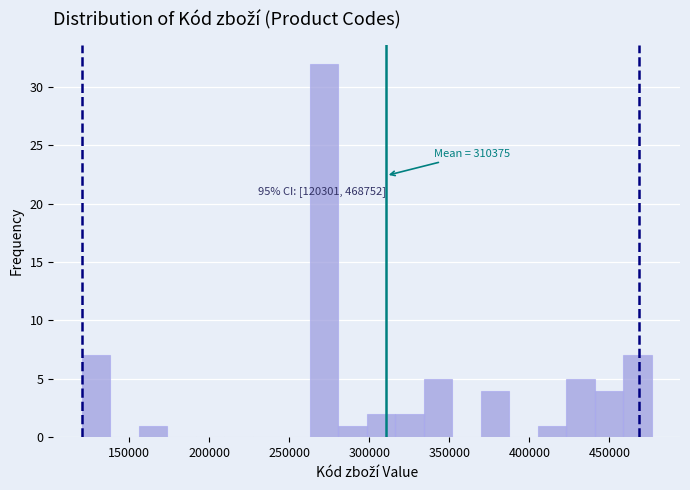

Read against the x-axis, roughly where is the centre of the tallest bar?

270000